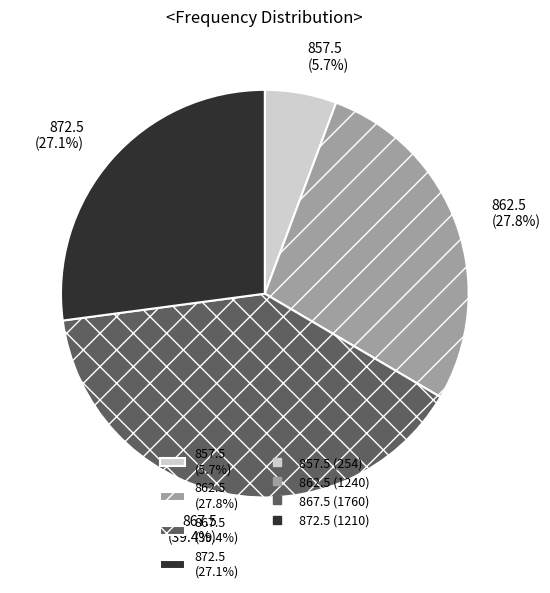

True or false: 862.5 accounts for 28% of the total.

True